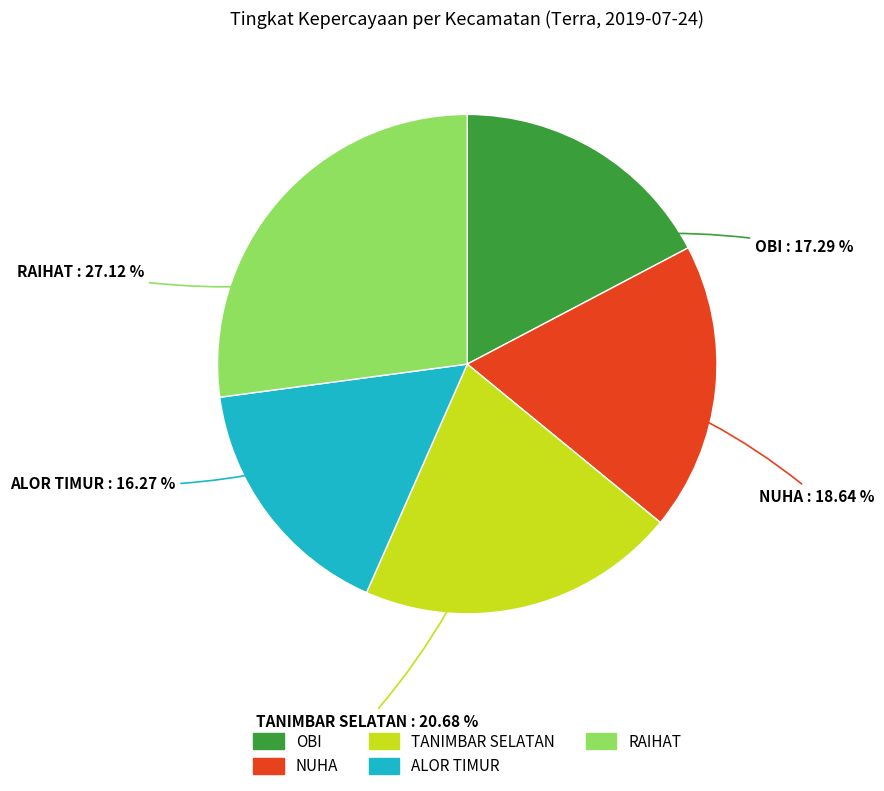

What is the largest slice in the pie chart?

RAIHAT